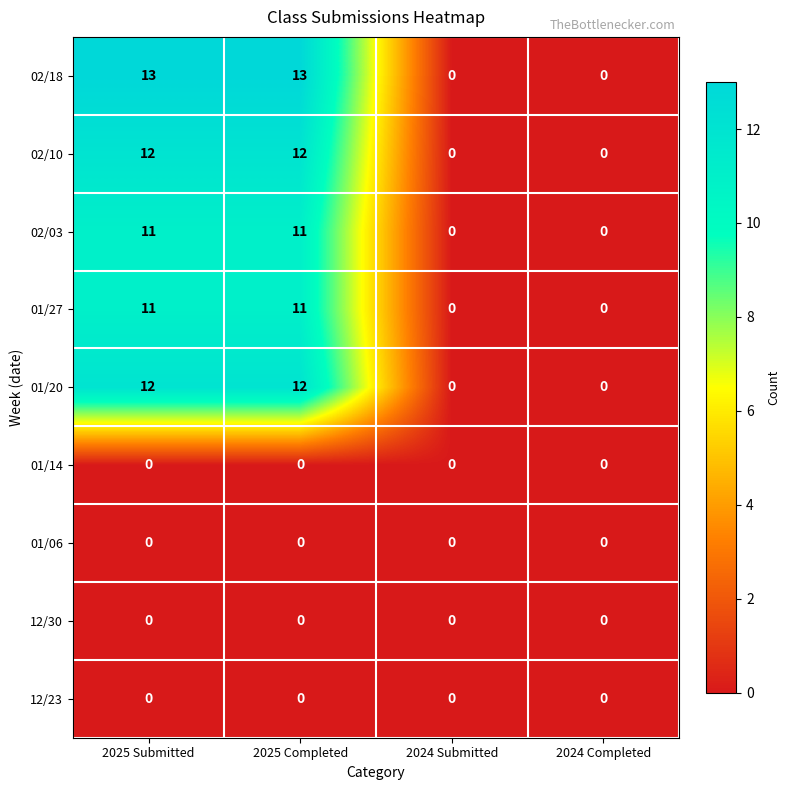

Is it true that 02/18 equals 7 at 2024 Submitted?

False